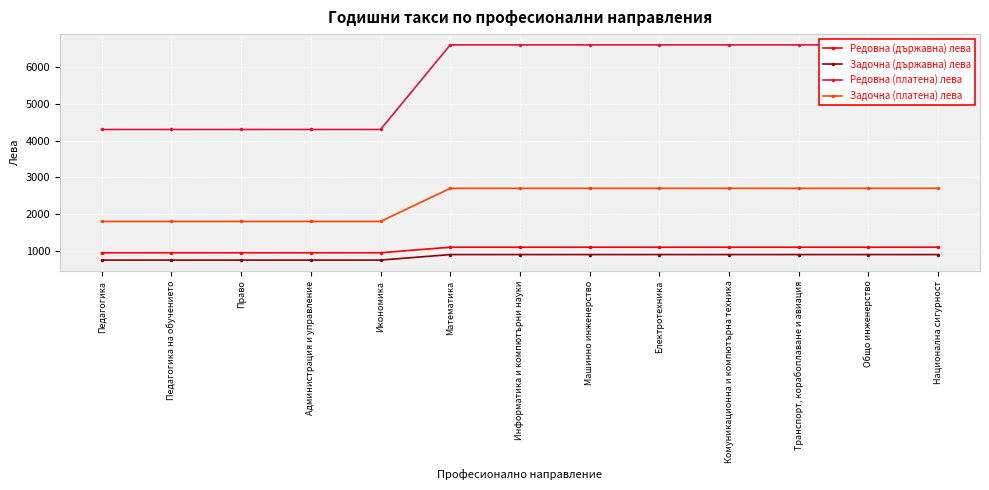

How many data points does each series have?

13